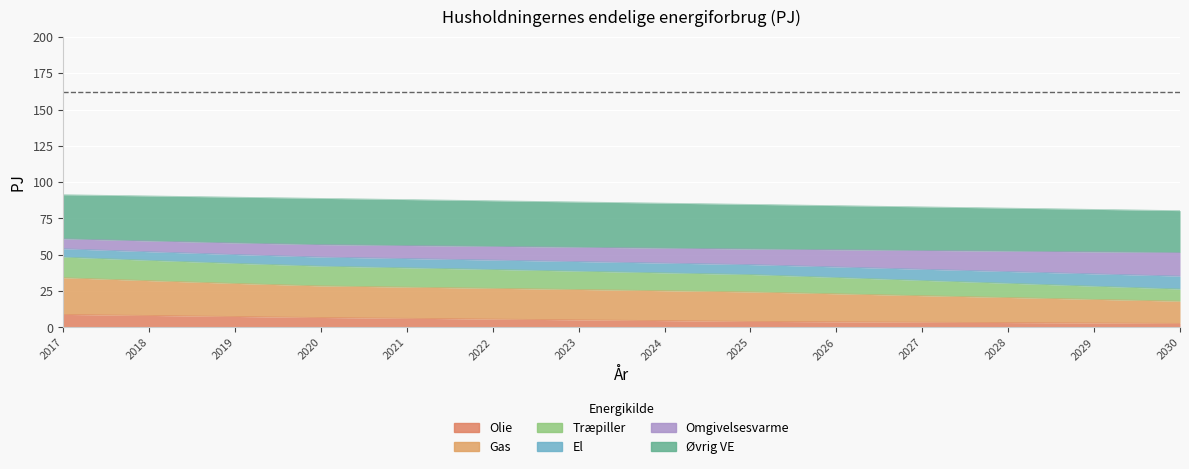

How many categories are shown in the chart?

14